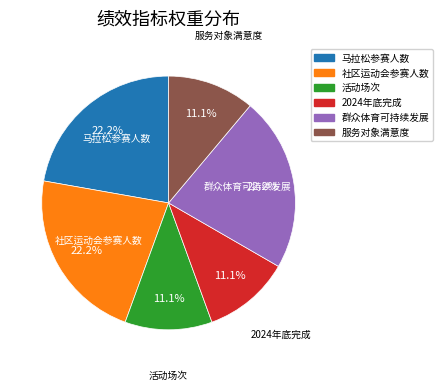

Is there any slice that represents more than half of the pie?

No